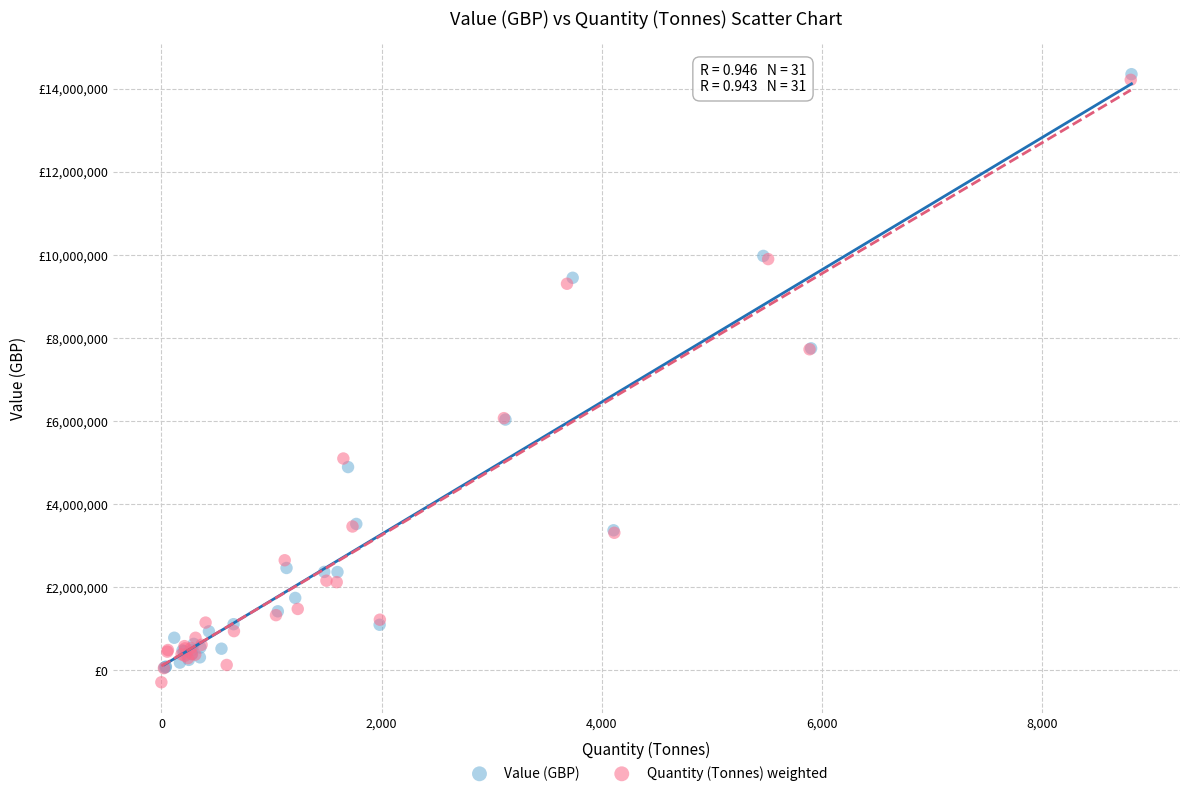

Which series contains the lowest Y value?

Quantity (Tonnes) weighted